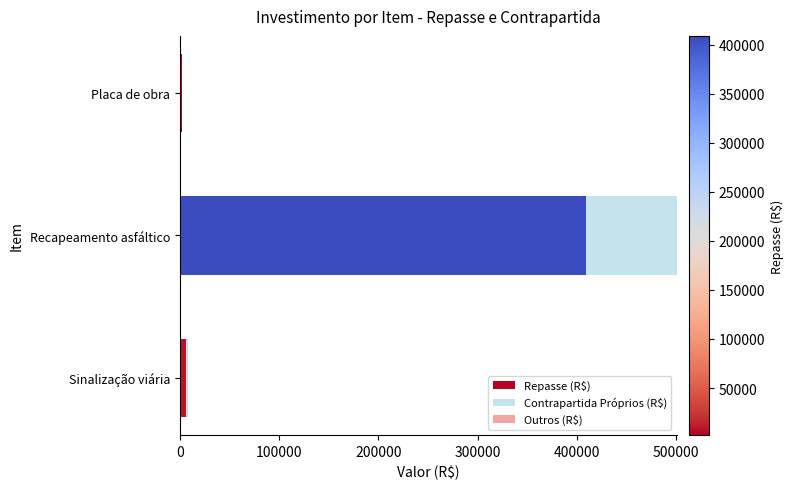

The value of Repasse (R$) at Recapeamento asfáltico is 264784.3. True or false?

False